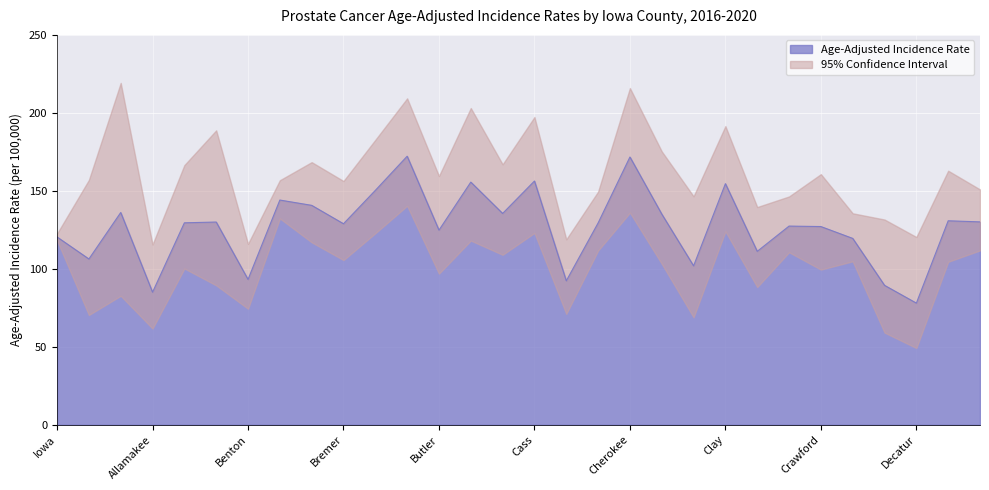

How many lines are shown in the chart?

3